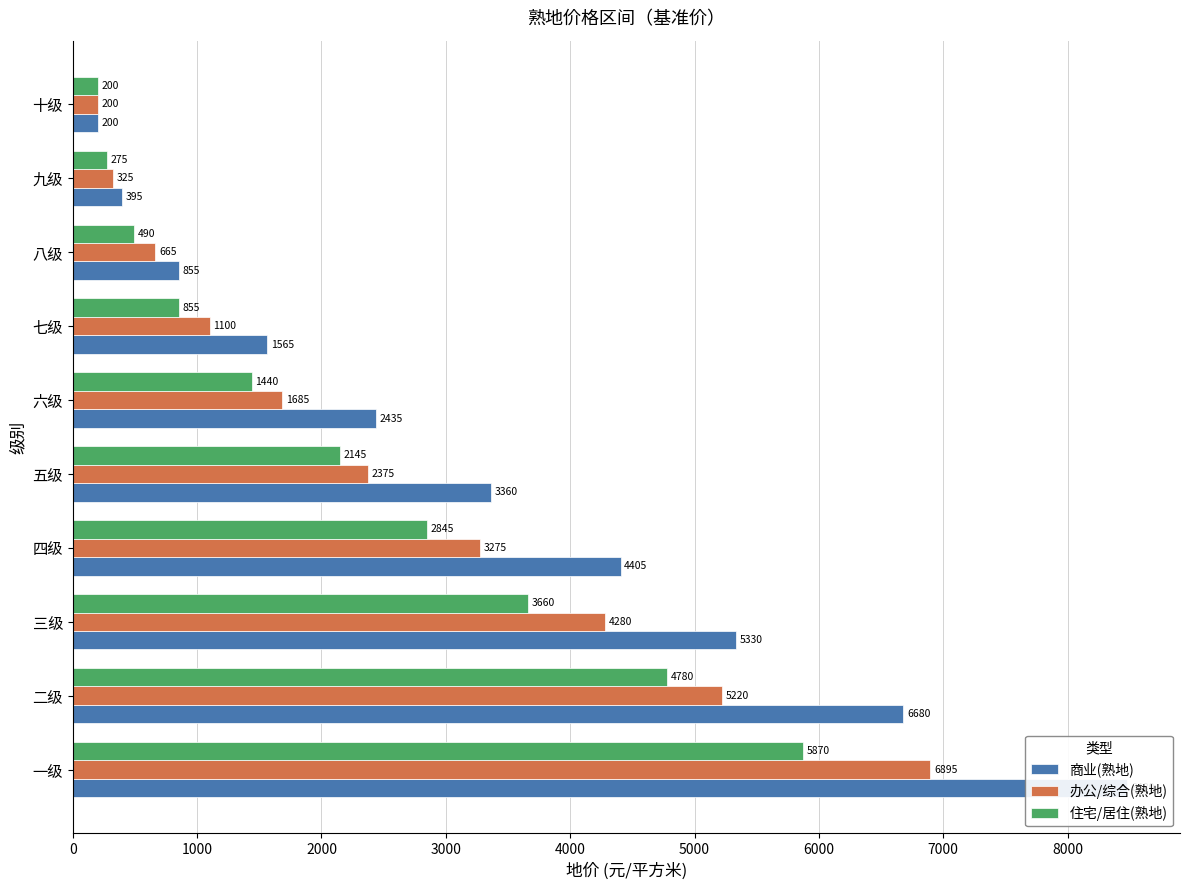

Is the value of 办公/综合(熟地) at 十级 greater than the value of 住宅/居住(熟地) at 五级?

No